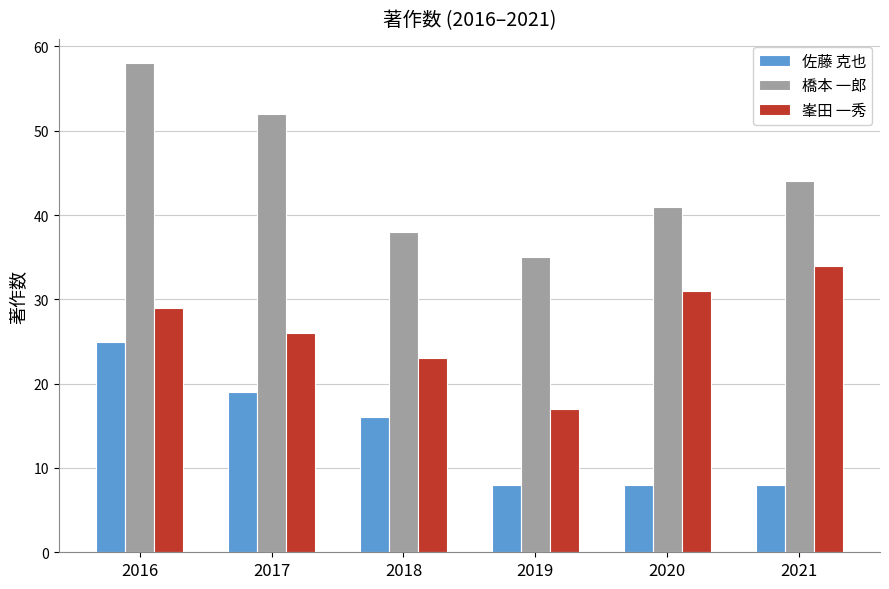

How many groups of bars are there?

6